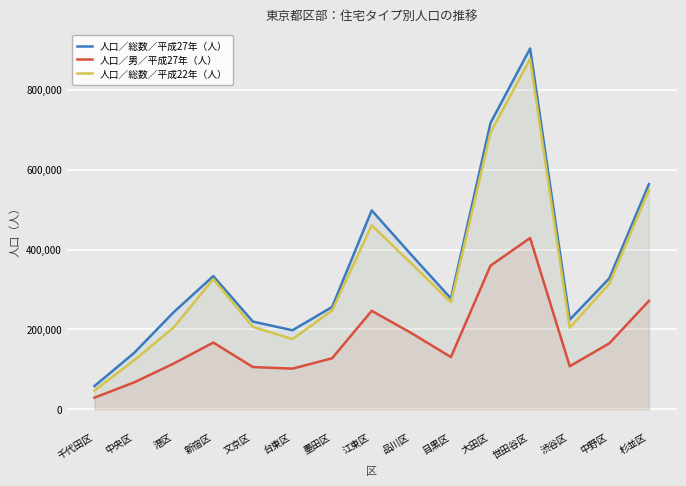

True or false: 人口／総数／平成22年（人） and 人口／総数／平成27年（人） cross at least once.

False